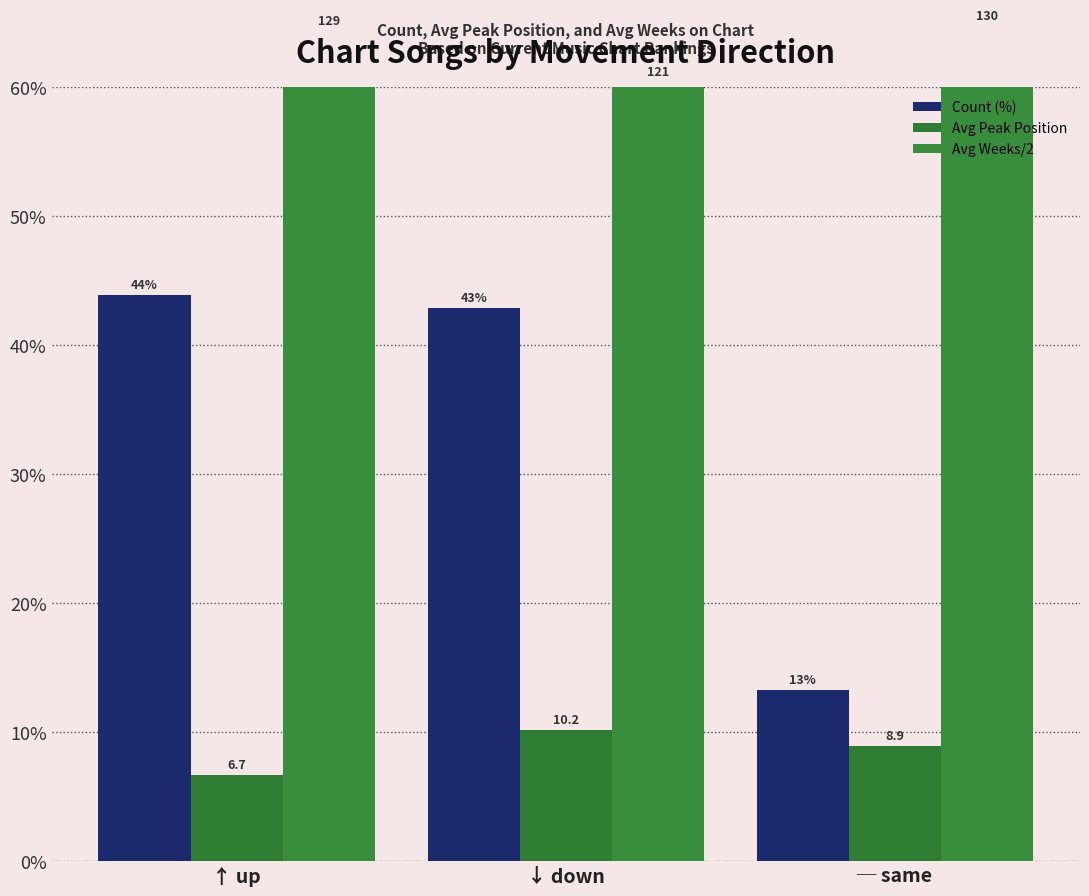

Reading right to left, list all the values displayed in this chart.

Count (%): 13.3	42.9	43.9
Avg Peak Position: 8.9	10.2	6.7
Avg Weeks/2: 64.8	60.4	64.3